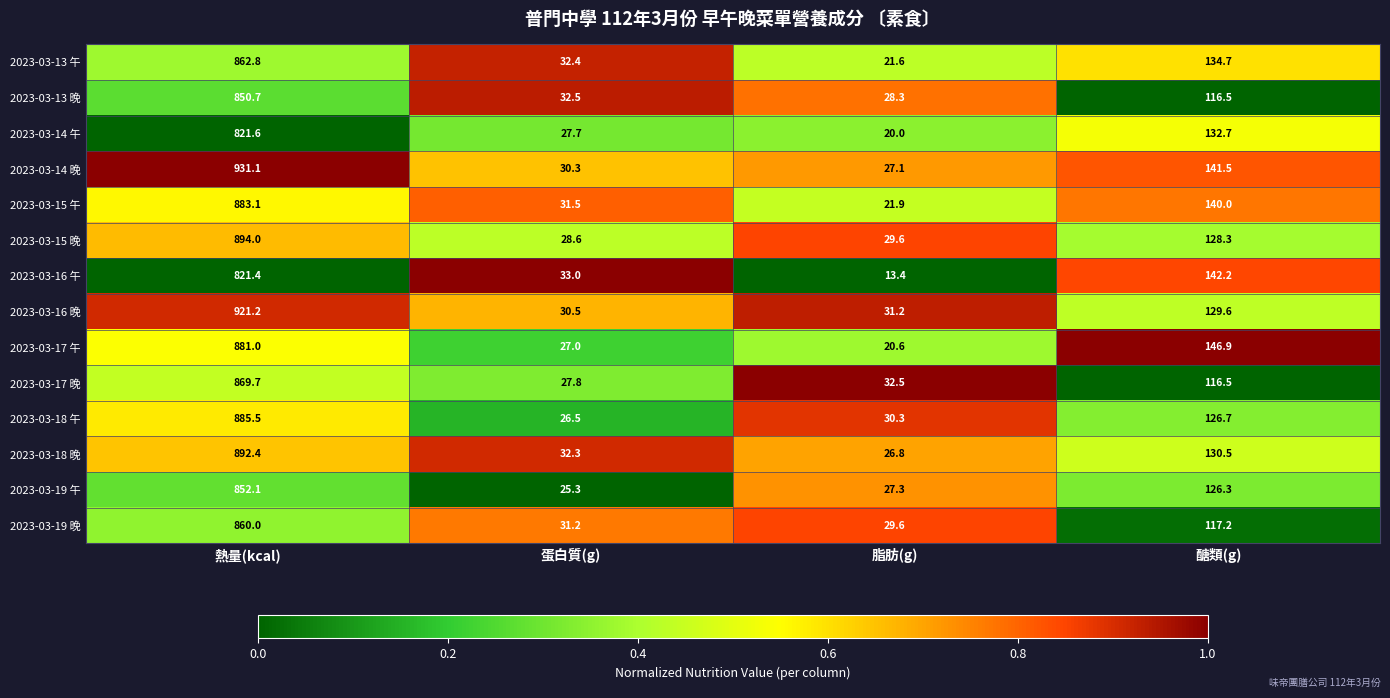

Which series has the widest spread of values?

2023-03-14 晚